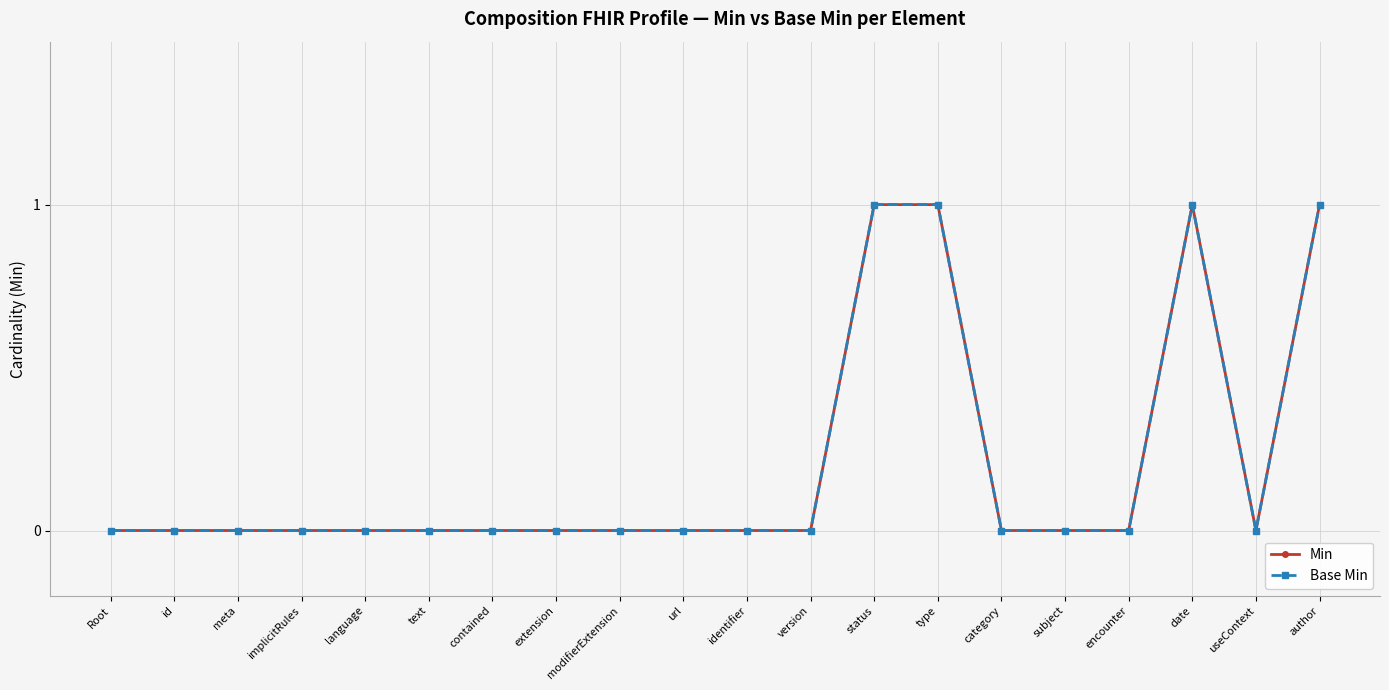

Is it true that Min equals 1 at contained?

False